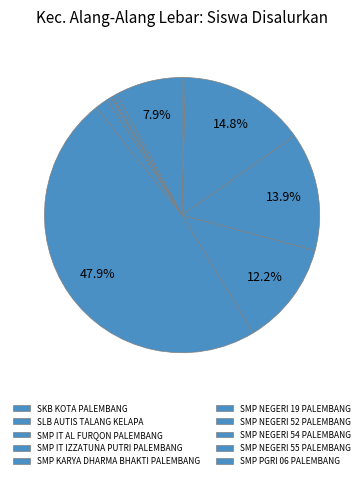

What percentage is the SLB AUTIS TALANG KELAPA slice, to the nearest percent?

1%